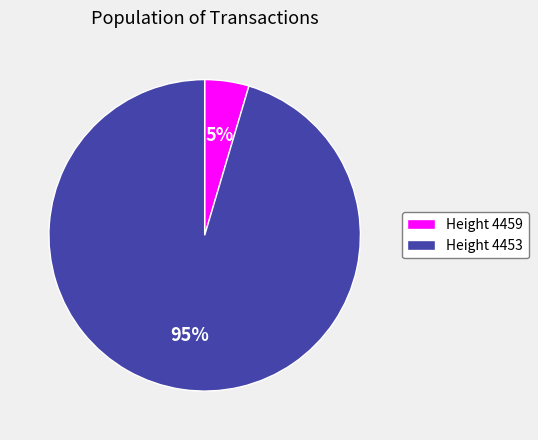

To the nearest percent, what is the average slice percentage?

50%